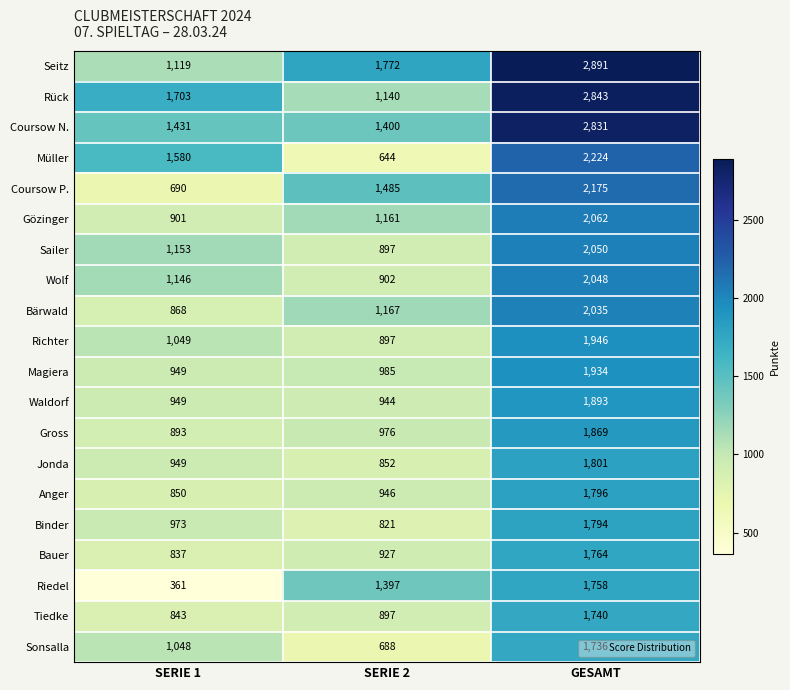

The Sailer series shows 1283 at SERIE 2. True or false?

False